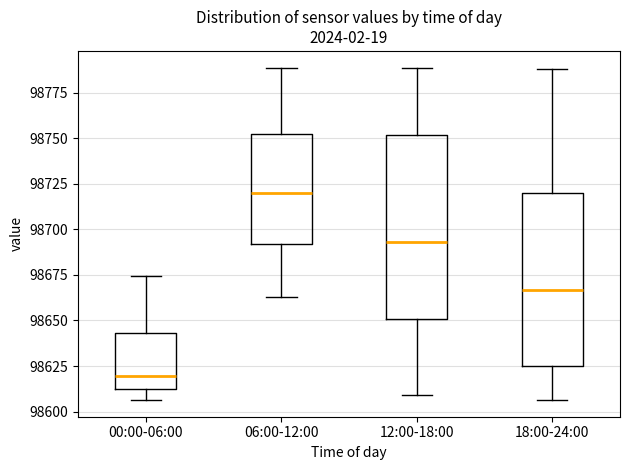

Which box's median line is the highest?

06:00-12:00